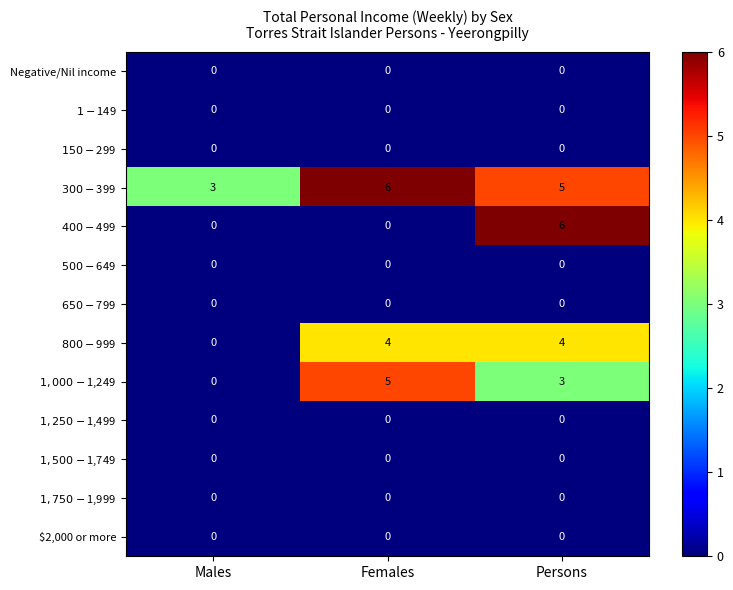

What is the total value across all series at Males?

3